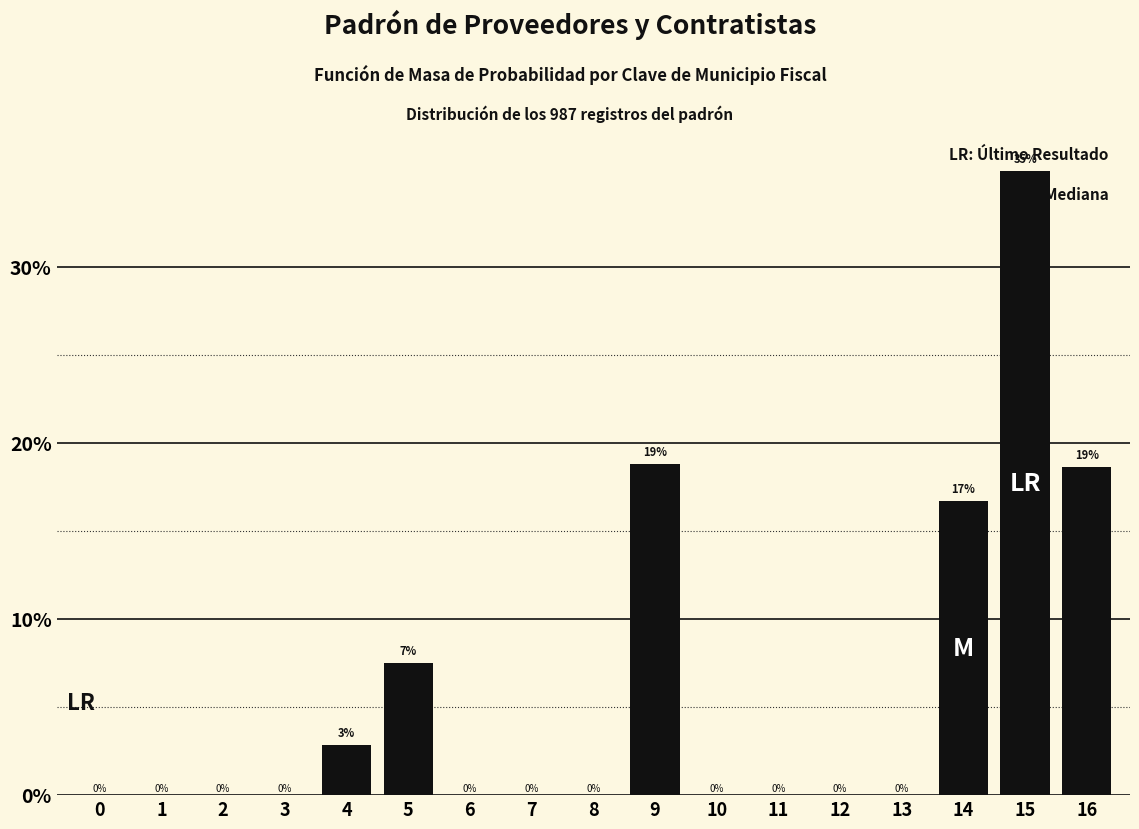

Which has a higher value, 4 or 14?

14